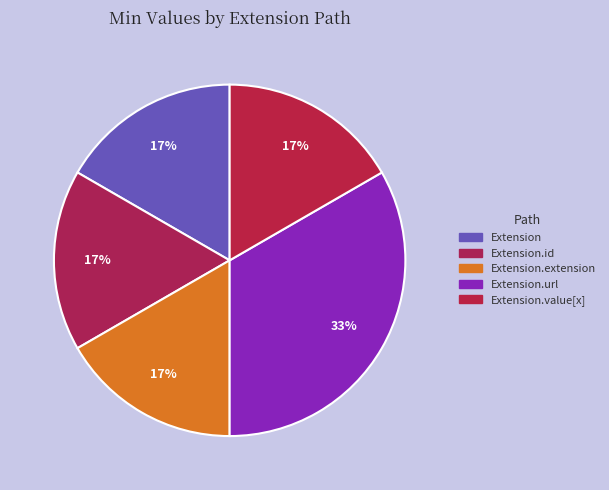

Count the number of slices in the pie.

5